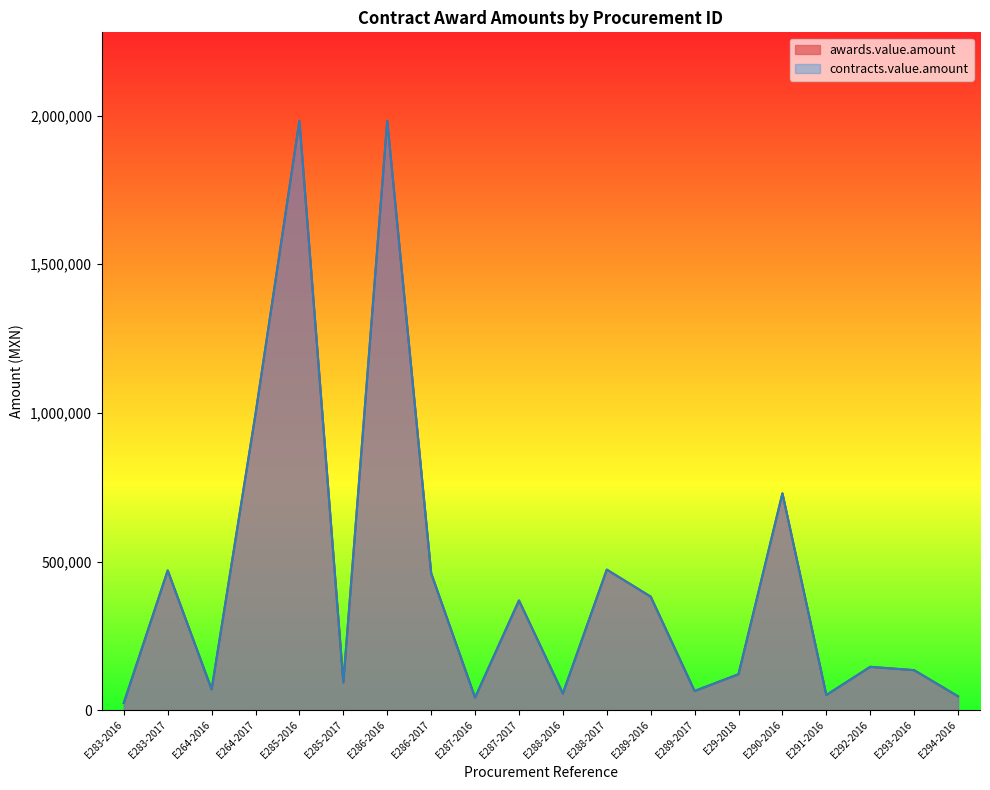

Reading left to right, extract all data points from this chart.

awards.value.amount: 24137.9	469827.6	69827.6	996751.4	1982758.6	93000.0	1982758.6	460576.4	42241.4	369000.0	56034.5	472800.0	381896.5	64347.8	120905.0	729310.3	50862.1	145689.7	134482.8	46551.7
contracts.value.amount: 24137.9	469827.6	69827.6	996751.4	1982758.6	93000.0	1982758.6	460576.4	42241.4	369000.0	56034.5	472800.0	381896.5	64347.8	120905.0	729310.3	50862.1	145689.7	134482.8	46551.7